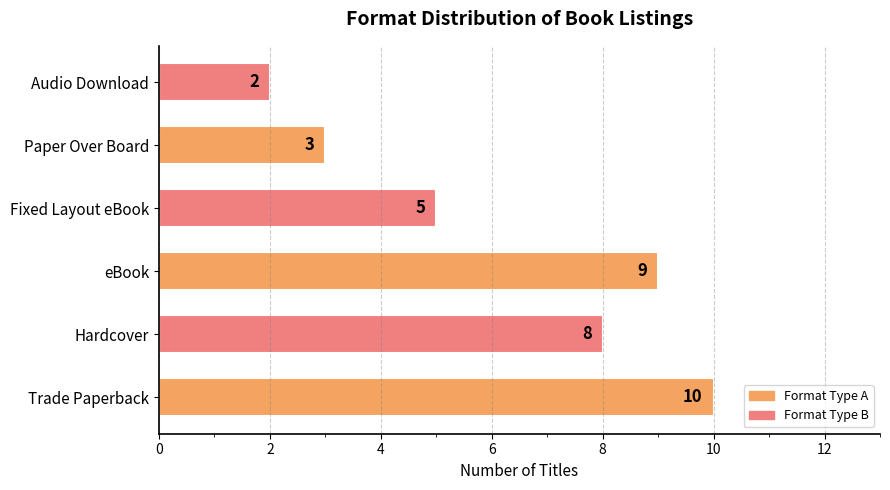

Reading bottom to top, extract all data points from this chart.

Trade Paperback=10	Hardcover=8	eBook=9	Fixed Layout eBook=5	Paper Over Board=3	Audio Download=2